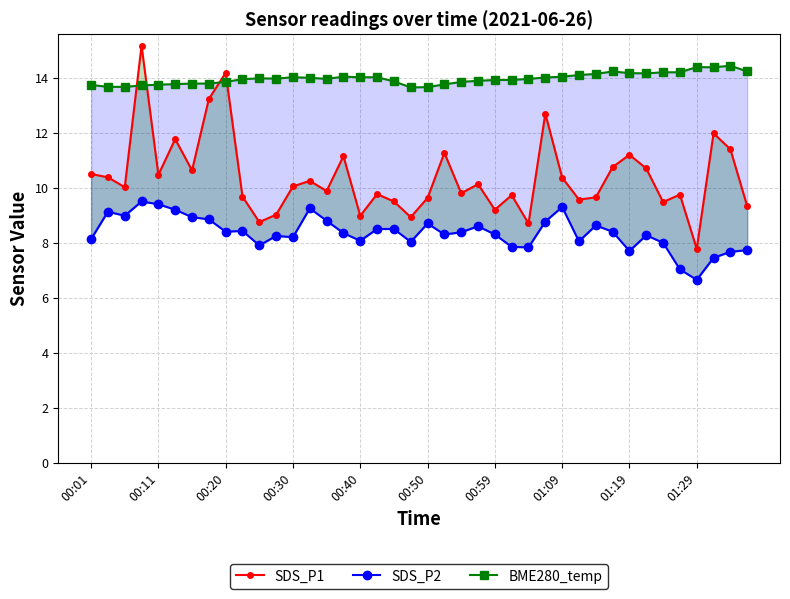

What is the value of the SDS_P1 point at the 26th from the left?

9.7